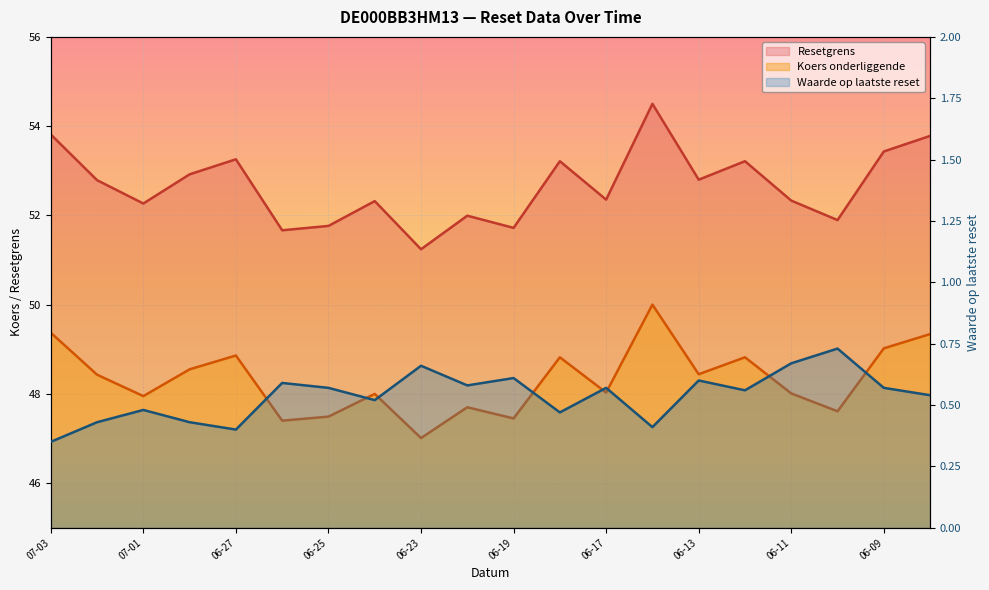

Which series changed the most between 2025-06-10 and 2025-06-09?

Resetgrens